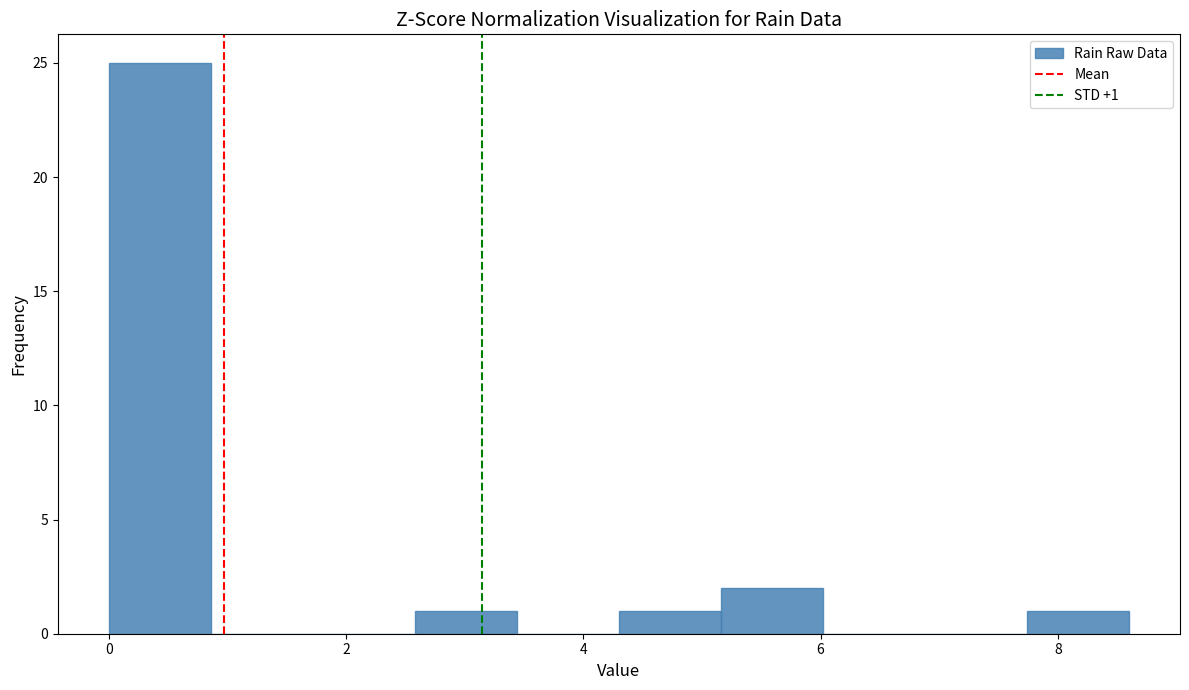

Over which range of the x-axis is the bar tallest?

0.00 to 0.86